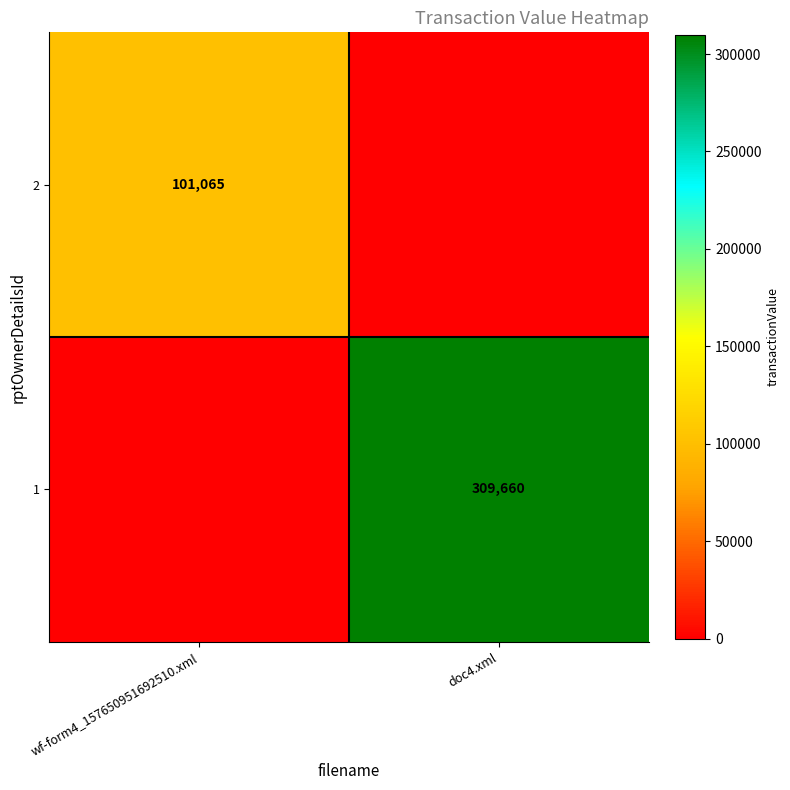

At how many categories does at least one series exceed 31309?

2